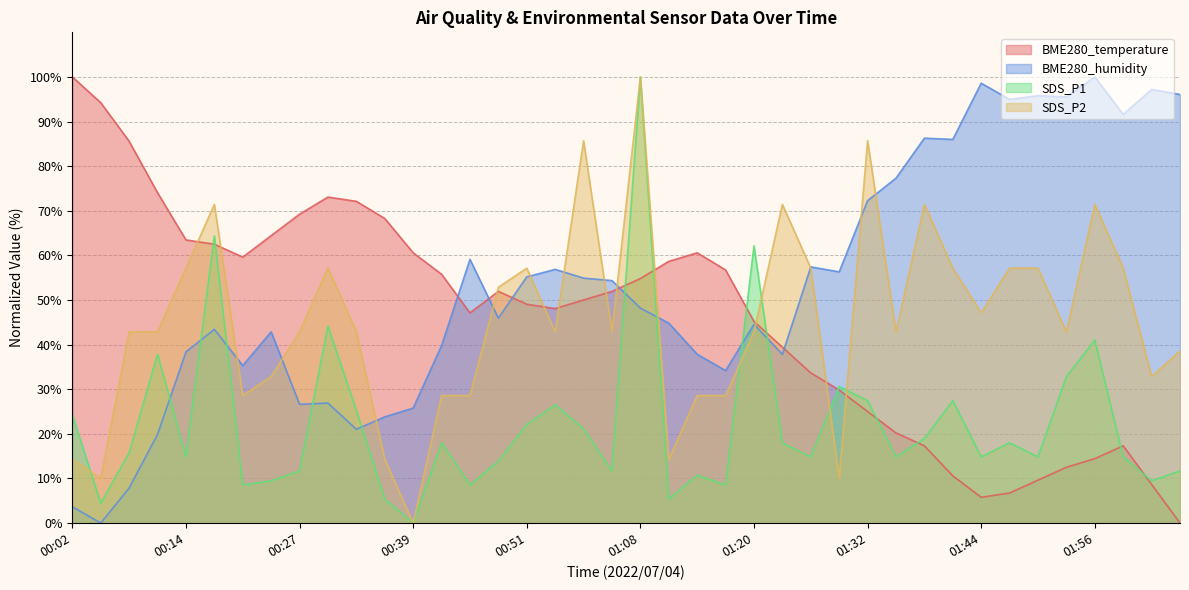

Rank the series at 00:24 from highest to lowest value.

BME280_temperature, BME280_humidity, SDS_P2, SDS_P1